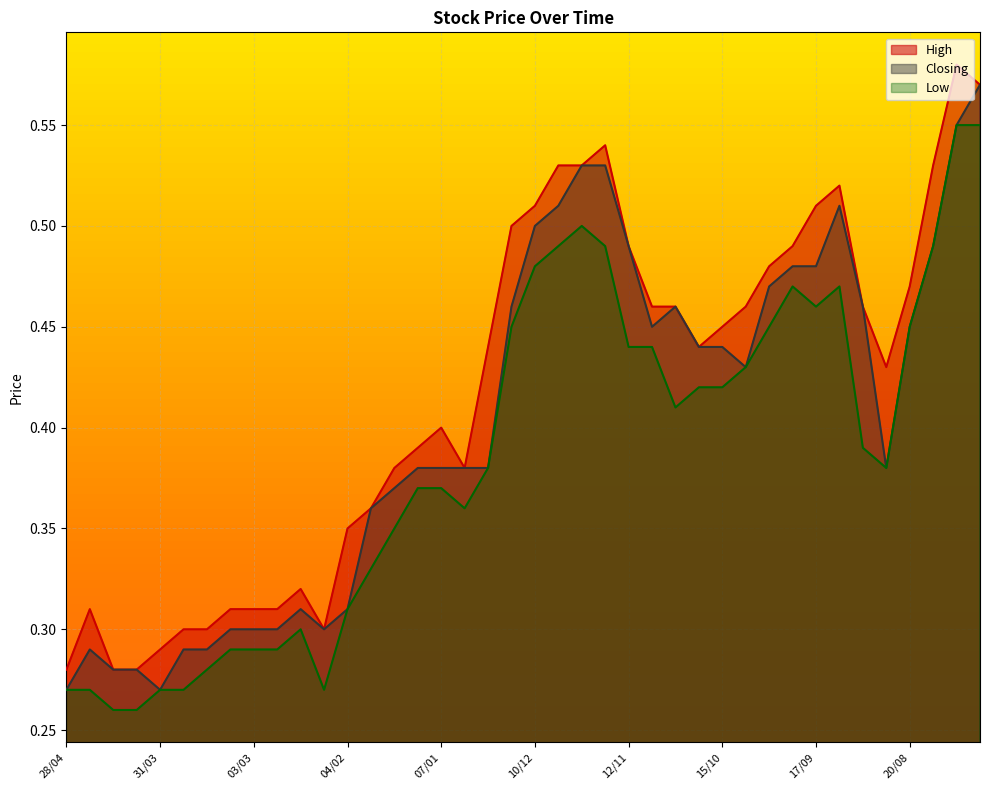

What is the greatest value displayed?

0.6